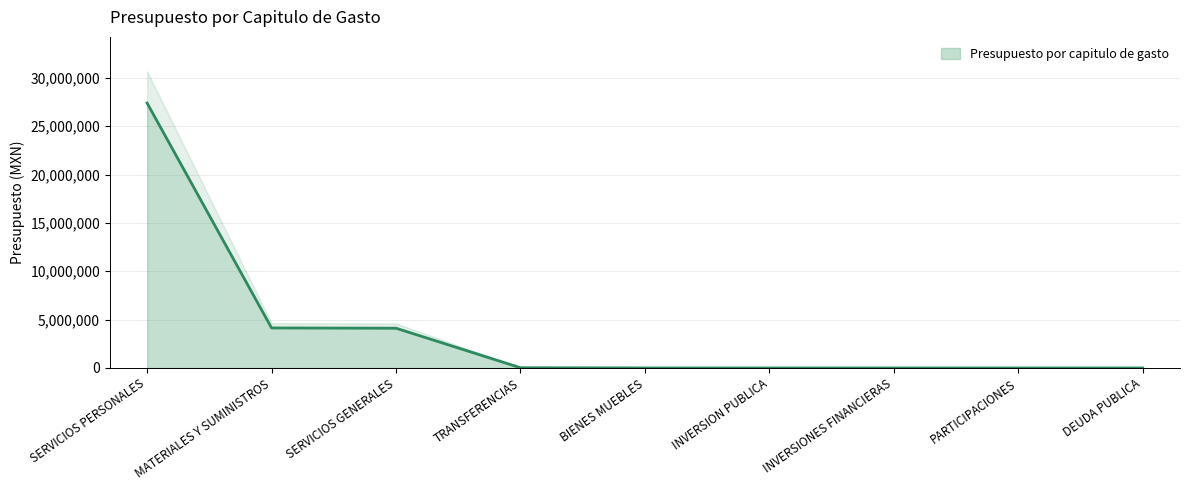

What is the average value?

3961111.1